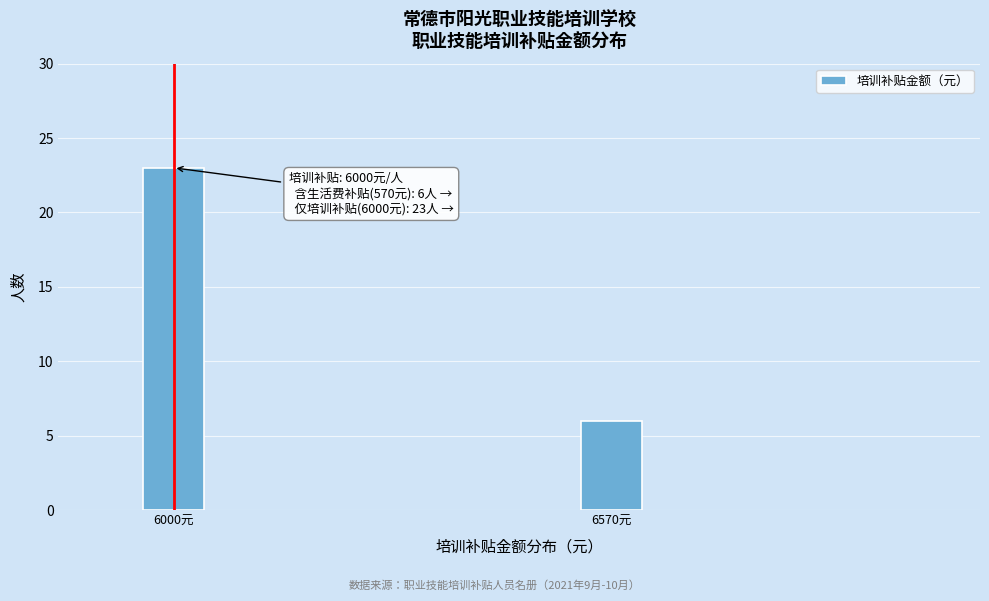

Reading right to left, list all the values displayed in this chart.

6570元=6	6000元=23